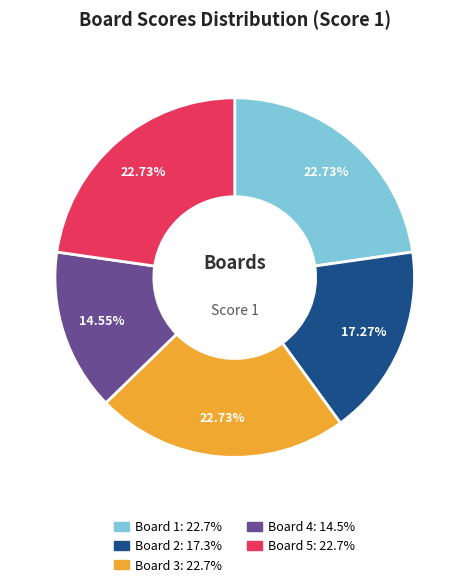

How many segments does this pie chart have?

5